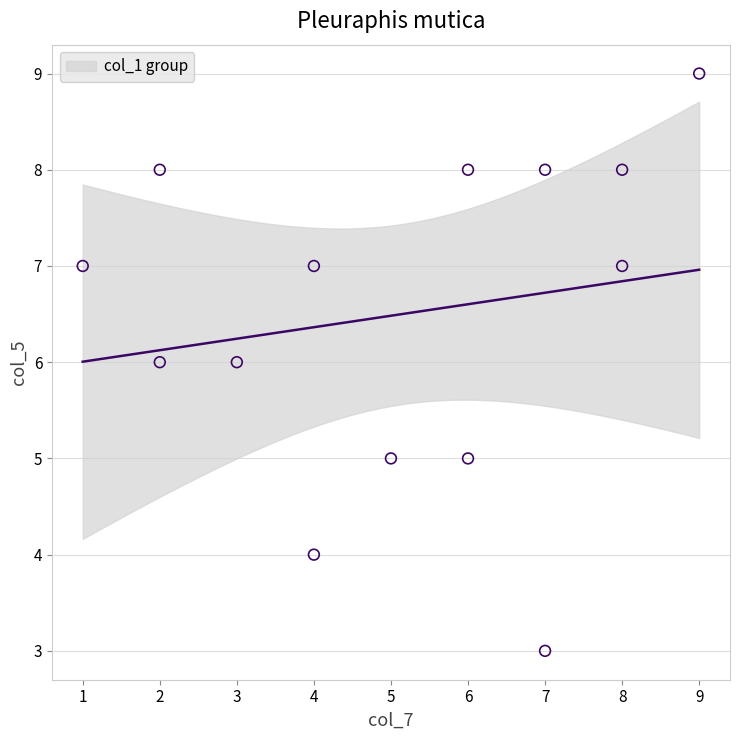

What is the range of Y values (max minus min)?

6